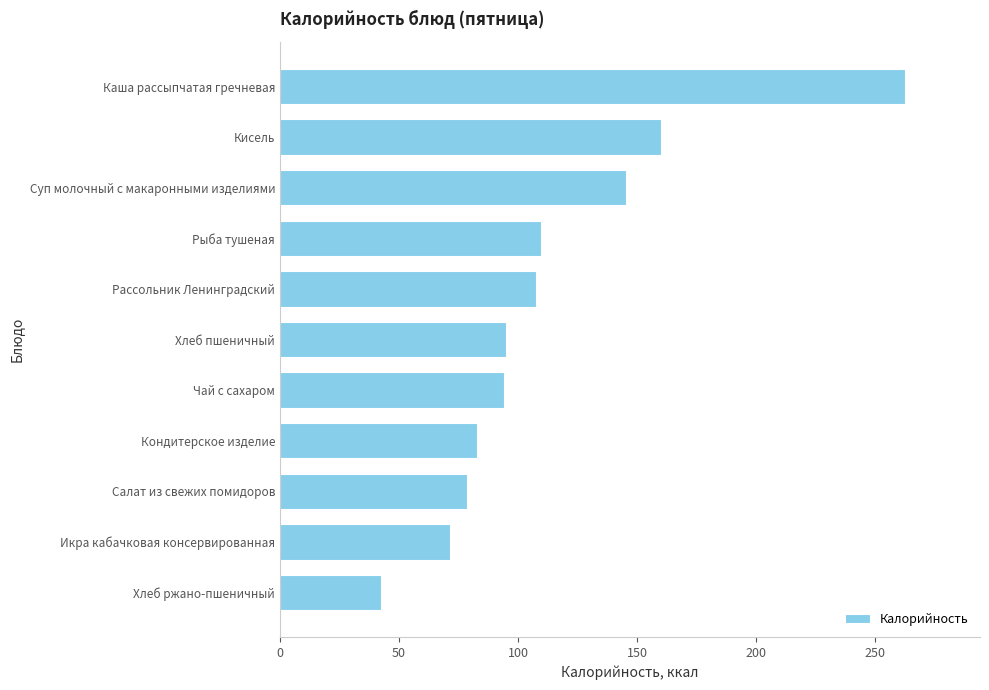

What is the label of the 7th bar from the bottom?

Рассольник Ленинградский